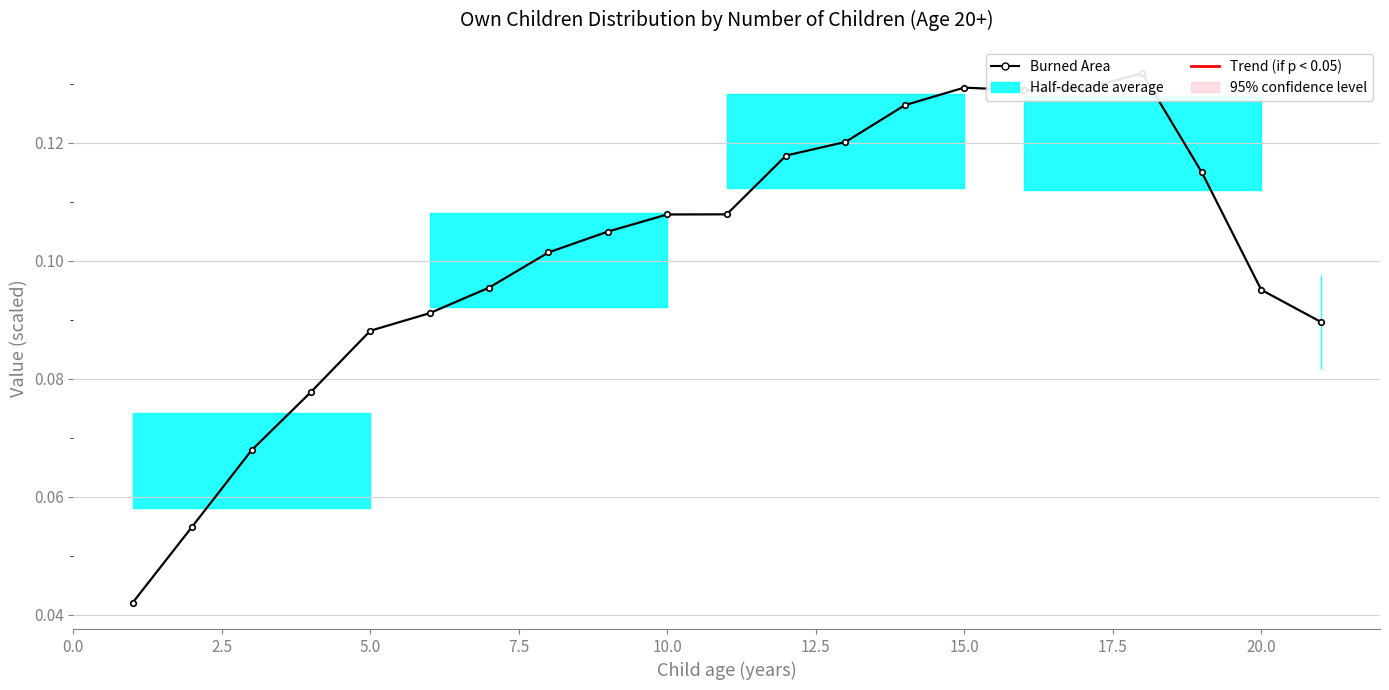

The value at 20.0 is 0.0. True or false?

False